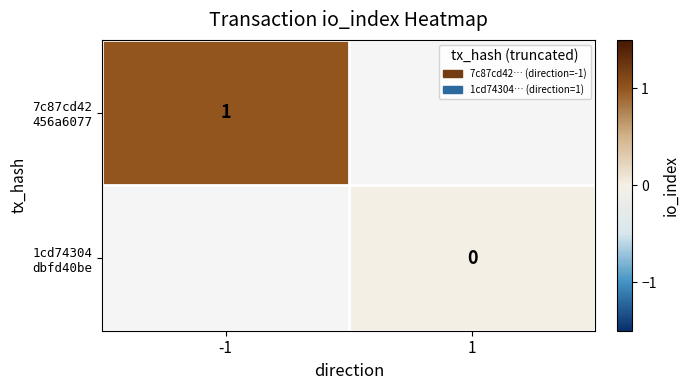

Which has a higher value, 1 or -1?

-1